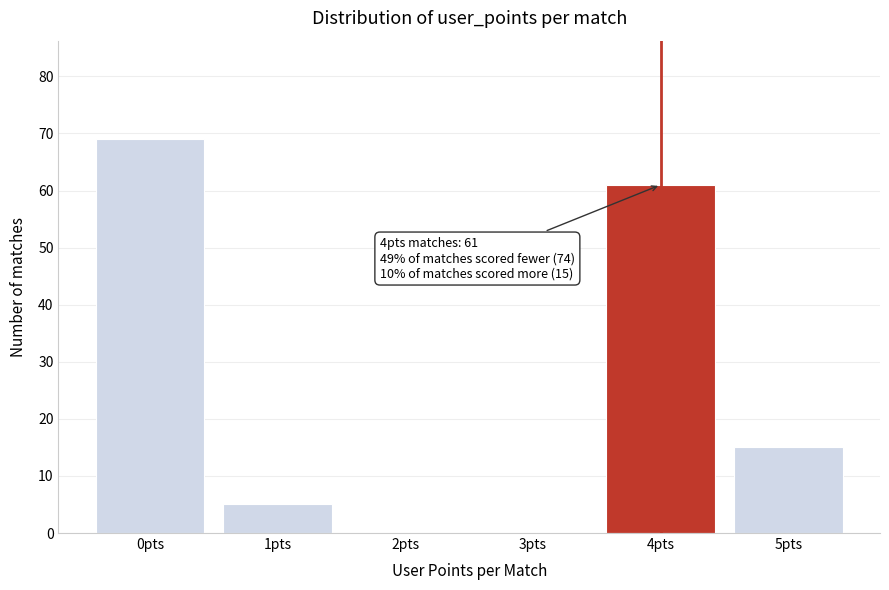

Reading left to right, list all the values displayed in this chart.

0pts=69	1pts=5	2pts=0	3pts=0	4pts=61	5pts=15